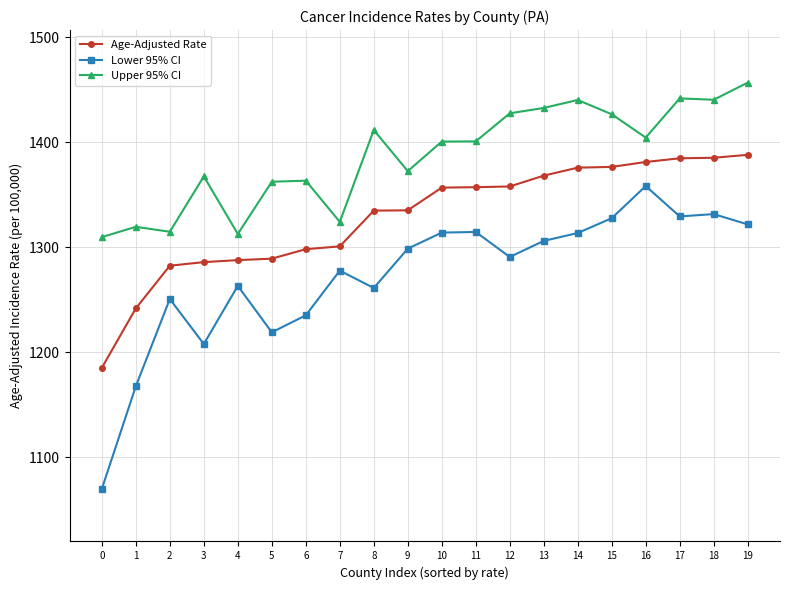

At 2, list the series in order from smallest to largest.

Lower 95% CI, Age-Adjusted Rate, Upper 95% CI